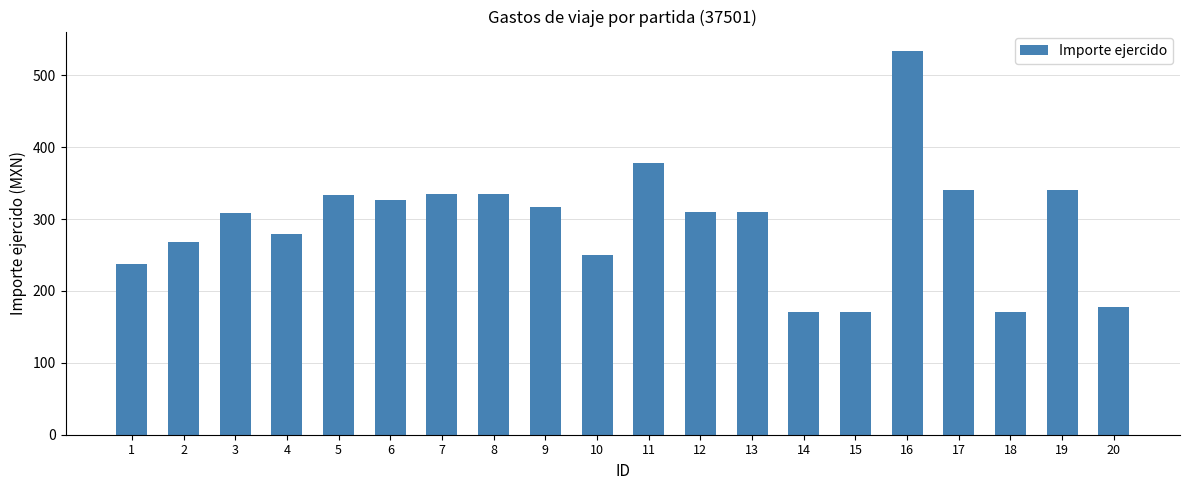

What is the average value?

294.5